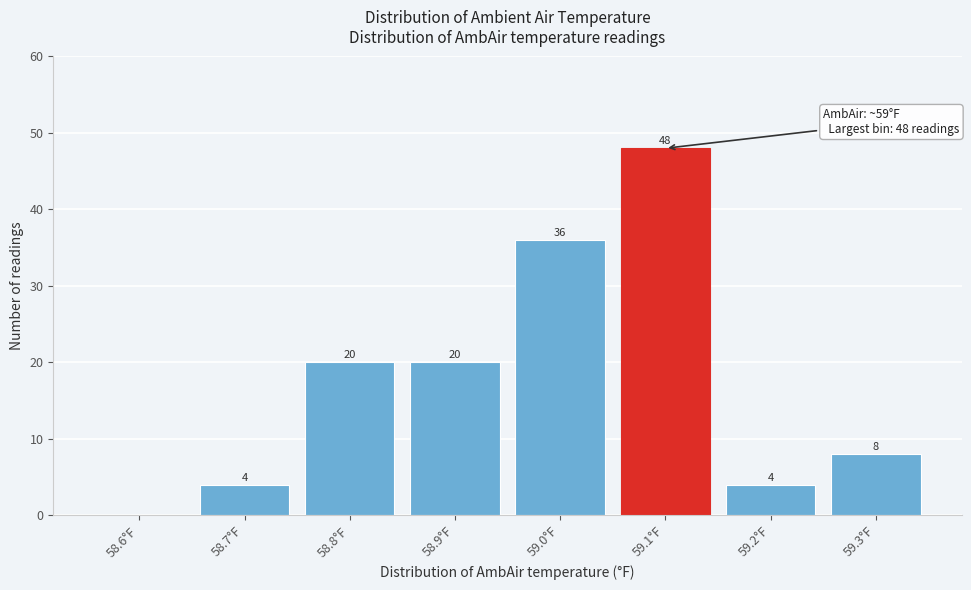

Reading left to right, what are all the values shown in this chart?

58.6°F=0	58.7°F=4	58.8°F=20	58.9°F=20	59.0°F=36	59.1°F=48	59.2°F=4	59.3°F=8